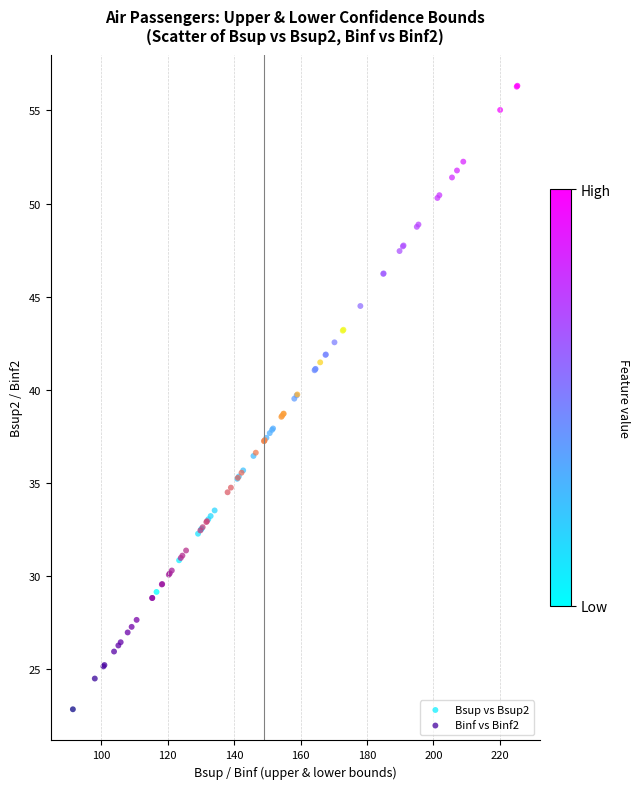

Which series contains the highest Y value?

Bsup vs Bsup2